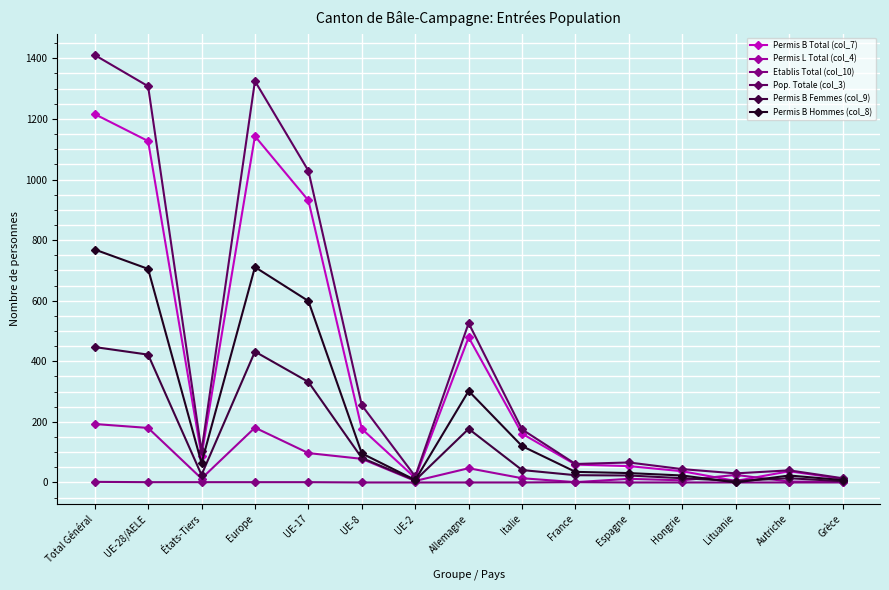

At which category does Pop. Totale (col_3) reach its first local peak?

Europe